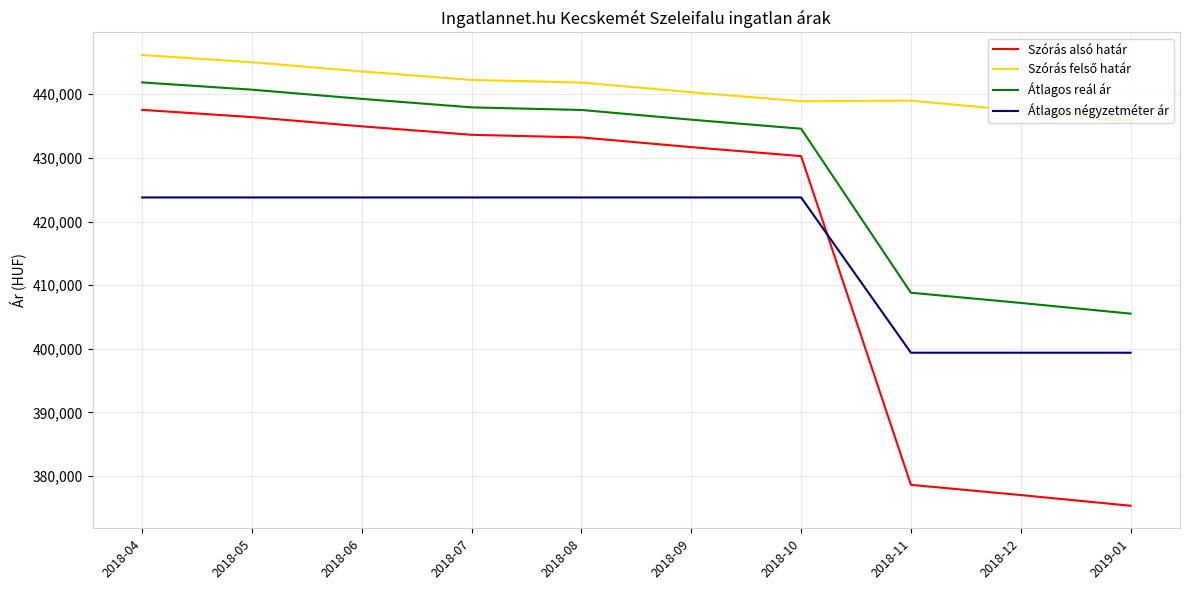

What is the maximum value for Átlagos reál ár?

441854